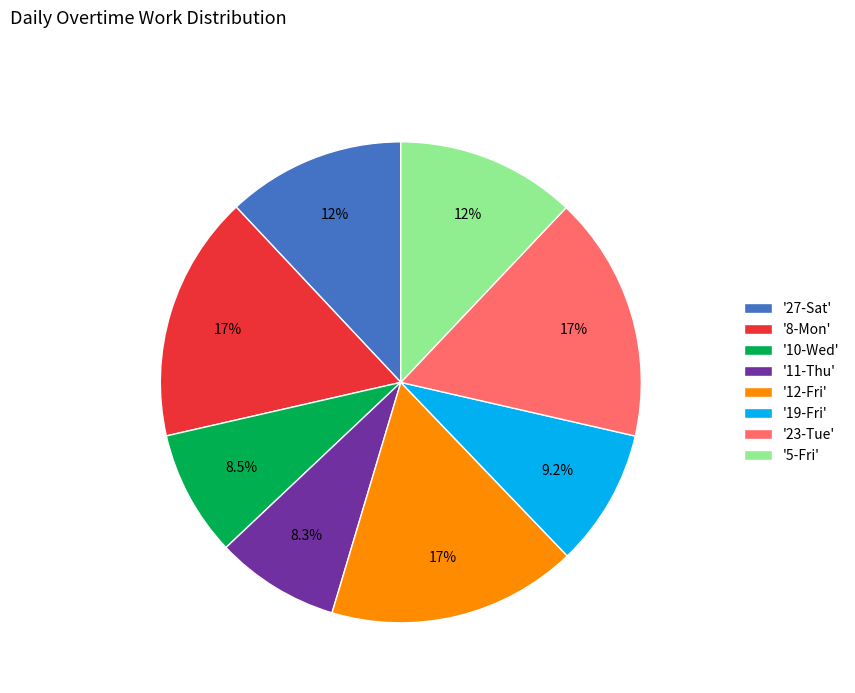

What is the ratio of the value at '23-Tue' to the value at '8-Mon'?

1.0